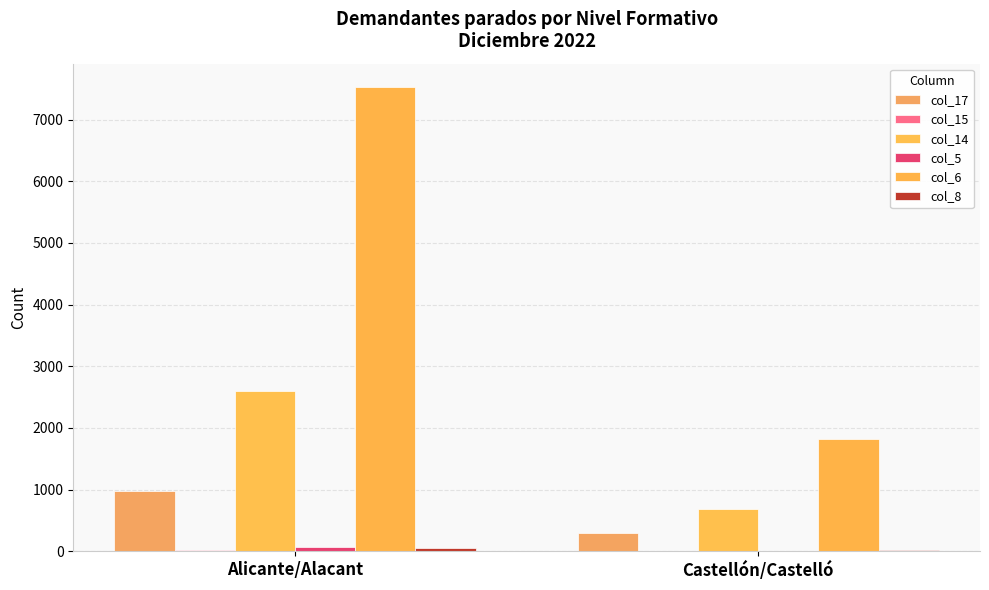

How many series are shown in this chart?

6